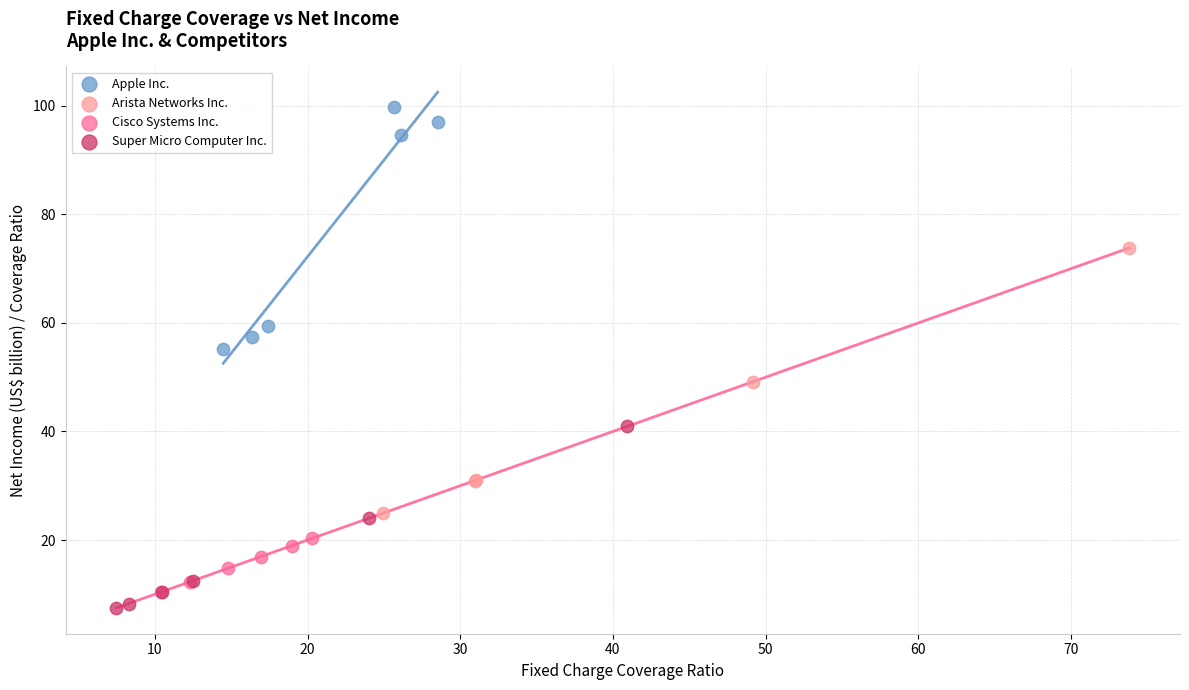

Which series reaches the maximum Y coordinate?

Apple Inc.